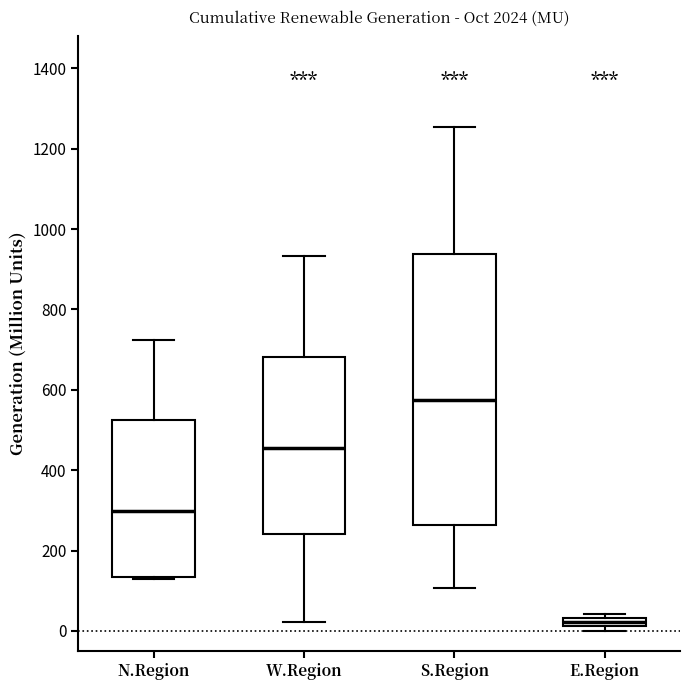

Which box's median line is the lowest?

E.Region